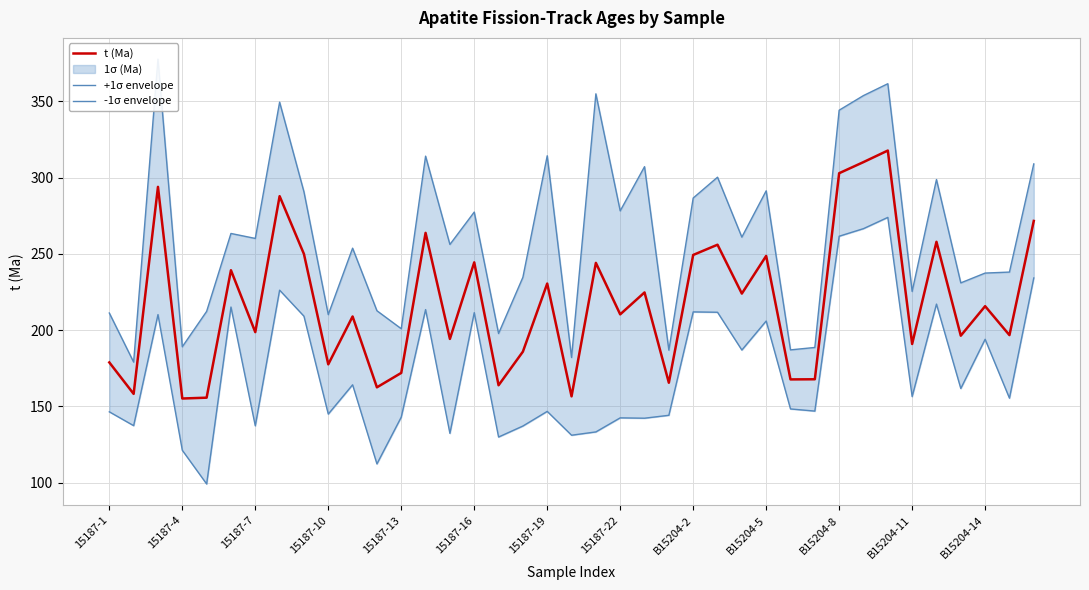

Reading left to right, what are all the values shown in this chart?

t (Ma): 178.9	158.2	294.0	155.2	155.8	239.3	198.8	287.9	250.0	177.6	209.0	162.6	172.0	263.8	194.3	244.5	163.9	185.9	230.6	156.6	244.2	210.4	224.8	165.6	249.3	256.1	224.0	248.7	167.7	167.8	302.9	310.2	317.8	191.0	258.0	196.4	215.8	196.8	271.7
+1σ envelope: 211.3	179.1	377.8	189.2	212.3	263.4	260.2	349.6	290.8	210.2	253.8	212.8	201.0	314.1	256.2	277.5	197.8	234.7	314.4	182.1	355.0	278.3	307.2	186.9	286.7	300.3	261.0	291.4	187.1	188.7	344.3	353.9	361.6	225.4	298.8	231.0	237.5	238.1	309.1
-1σ envelope: 146.5	137.4	210.2	121.3	99.2	215.2	137.3	226.3	209.2	145.0	164.2	112.3	143.0	213.5	132.4	211.5	130.0	137.2	146.8	131.1	133.3	142.5	142.3	144.2	212.0	211.8	187.0	206.0	148.4	147.0	261.6	266.6	274.0	156.5	217.1	161.8	194.0	155.4	234.3